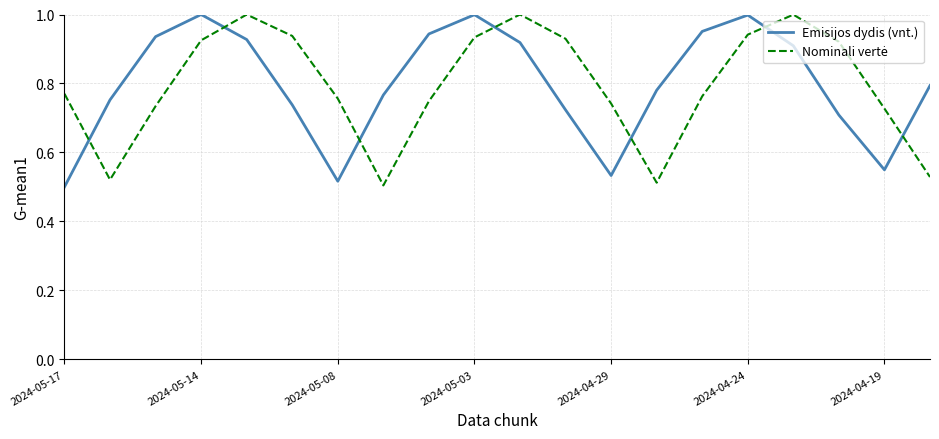

Which series has the largest range (max minus min)?

Emisijos dydis (vnt.)